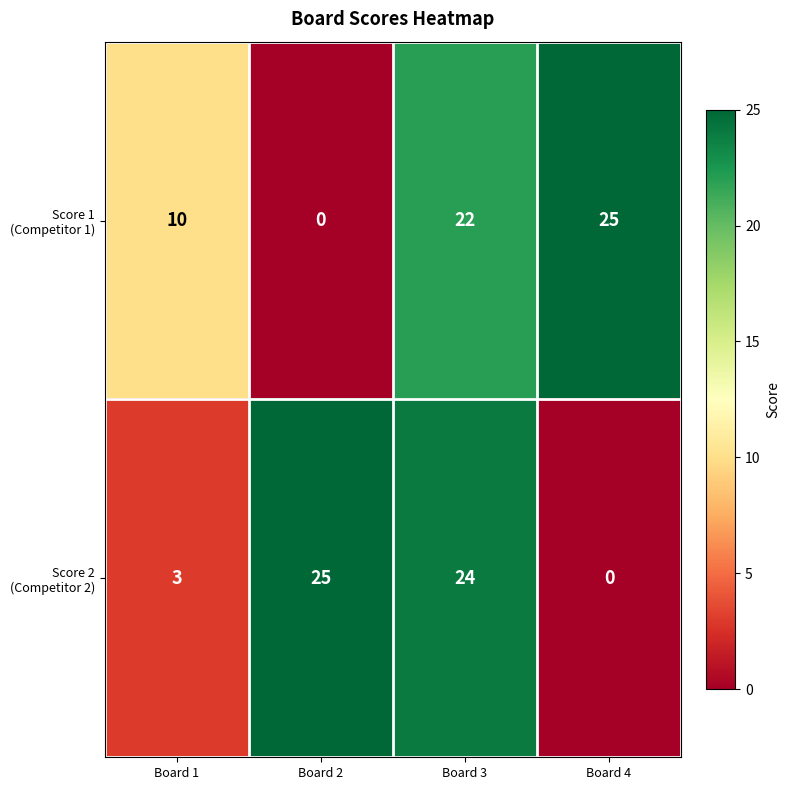

What is the spread (max minus min) of values at Board 2?

25